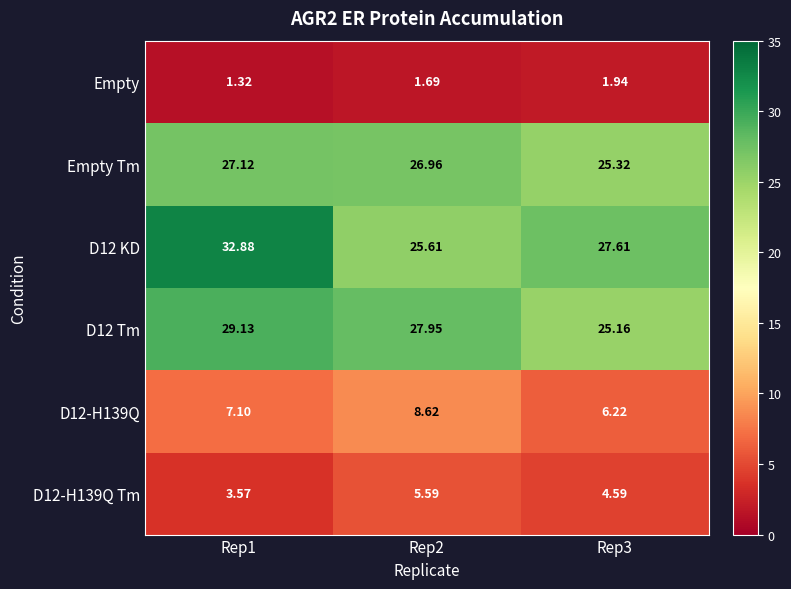

List the series in order of their peak value, lowest first.

Empty, D12-H139Q Tm, D12-H139Q, Empty Tm, D12 Tm, D12 KD